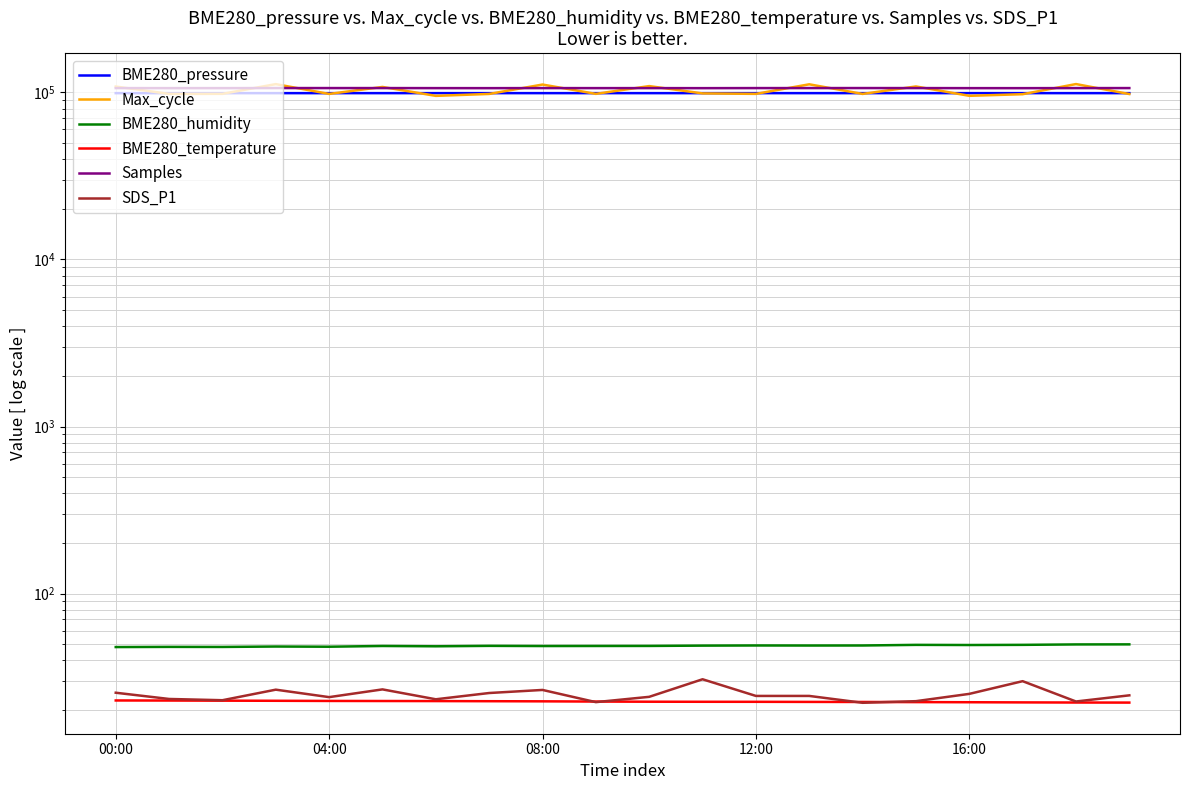

Reading right to left, what are all the values shown in this chart?

BME280_pressure: 98945.1	98945.3	98947.1	98948.1	98946.7	98945.6	98941.9	98940.1	98937.0	98938.7	98942.7	98945.2	98946.9	98942.1	98939.8	98937.4	98938.9	98938.7	98937.4	98939.4
Max_cycle: 97731.0	112119.0	97502.0	95359.0	108486.0	97876.0	111754.0	97944.0	98581.0	109033.0	97962.0	111388.0	97858.0	95298.0	107764.0	97873.0	112043.0	97995.0	97940.0	108365.0
BME280_humidity: 49.7	49.6	49.3	49.2	49.3	48.9	48.9	48.9	48.8	48.6	48.6	48.5	48.6	48.4	48.6	48.1	48.2	47.9	48.0	47.9
BME280_temperature: 22.3	22.3	22.3	22.4	22.4	22.4	22.5	22.5	22.5	22.5	22.6	22.6	22.7	22.7	22.8	22.8	22.8	22.9	22.9	22.9
Samples: 106099.0	106069.0	105986.0	106000.0	106089.0	106119.0	106099.0	106088.0	105977.0	106041.0	106028.0	106073.0	105987.0	106028.0	106100.0	106106.0	106119.0	106016.0	106002.0	106073.0
SDS_P1: 24.6	22.6	29.9	25.1	22.7	22.2	24.4	24.4	30.7	24.1	22.4	26.5	25.4	23.3	26.7	24.0	26.6	23.0	23.4	25.5